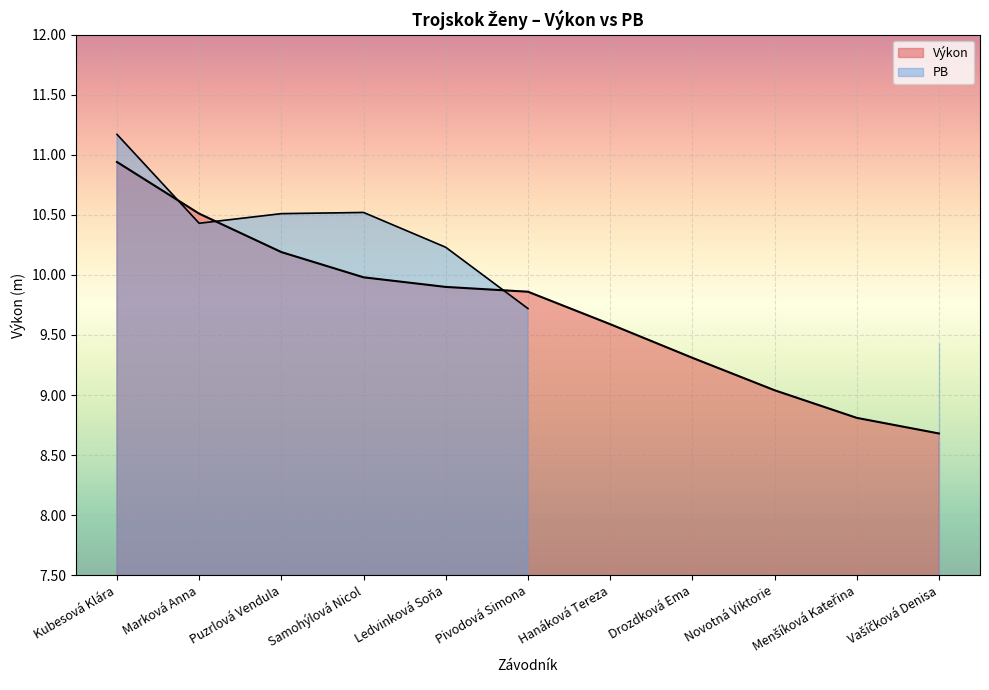

What is the minimum value shown in the chart?

8.7